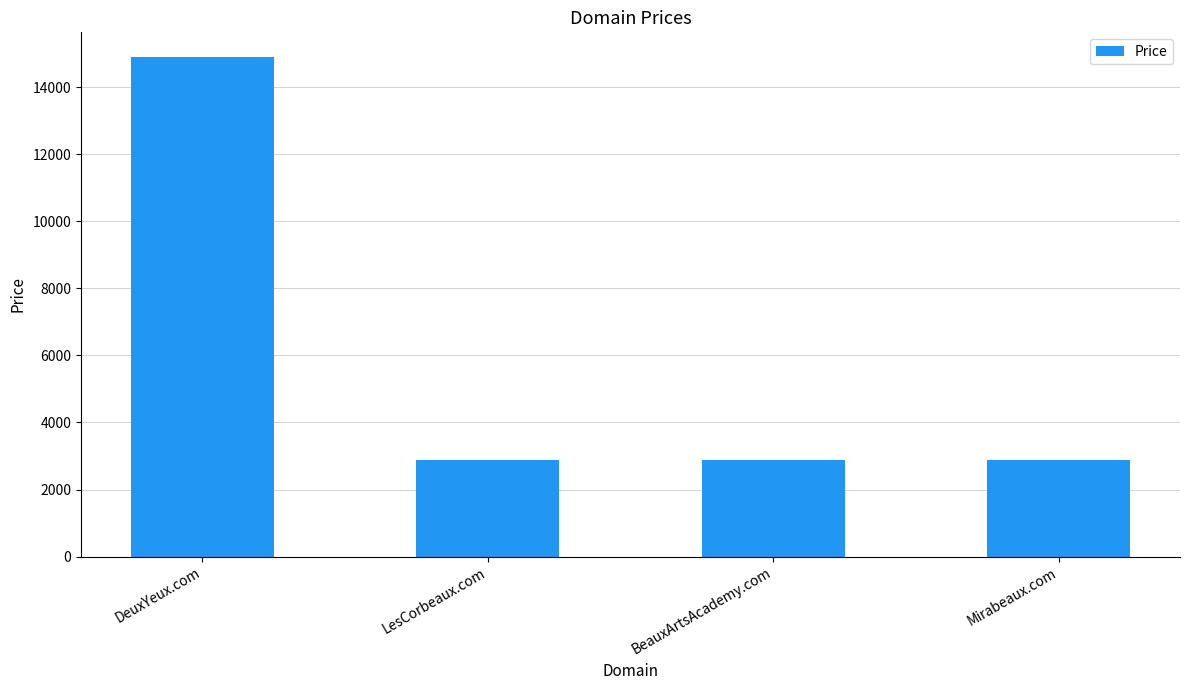

What value does the data have at LesCorbeaux.com?

2888